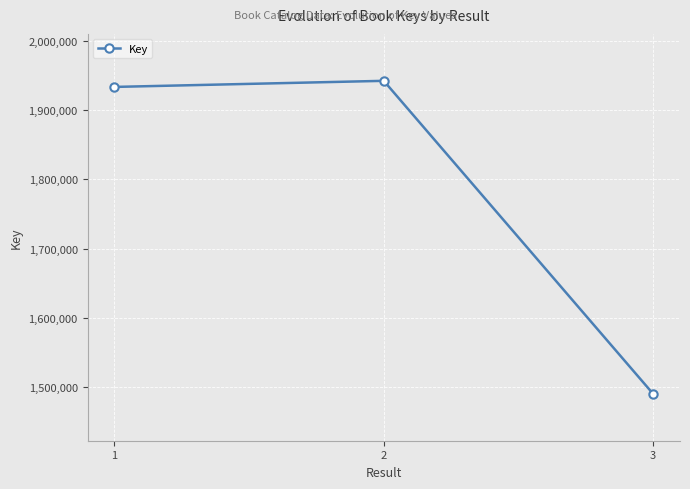

Reading left to right, transcribe all the data shown in this chart.

1933928	1942744	1489840